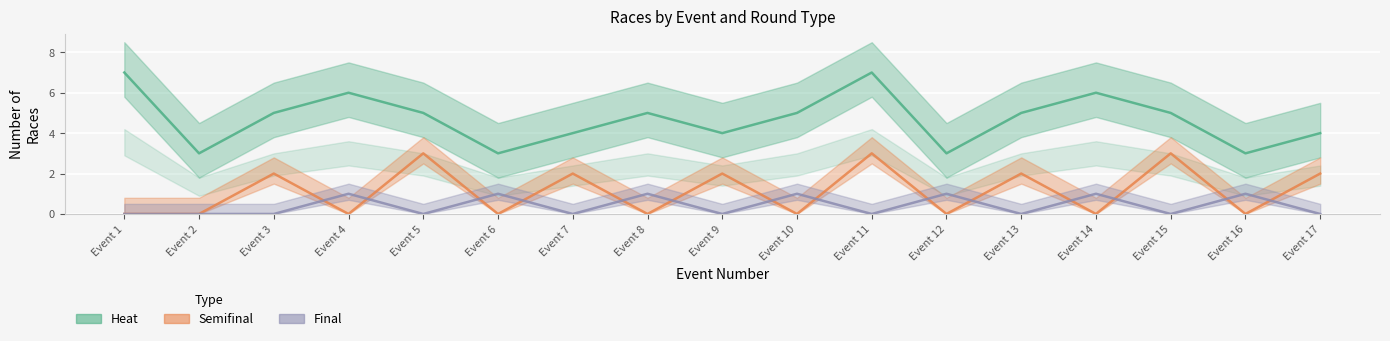

List the series in order of their peak value, lowest first.

Final, Semifinal, Heat